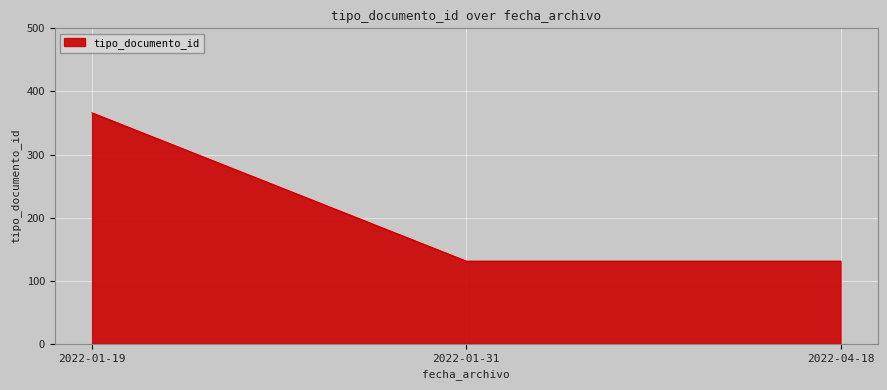

What is the sum of all values?

628